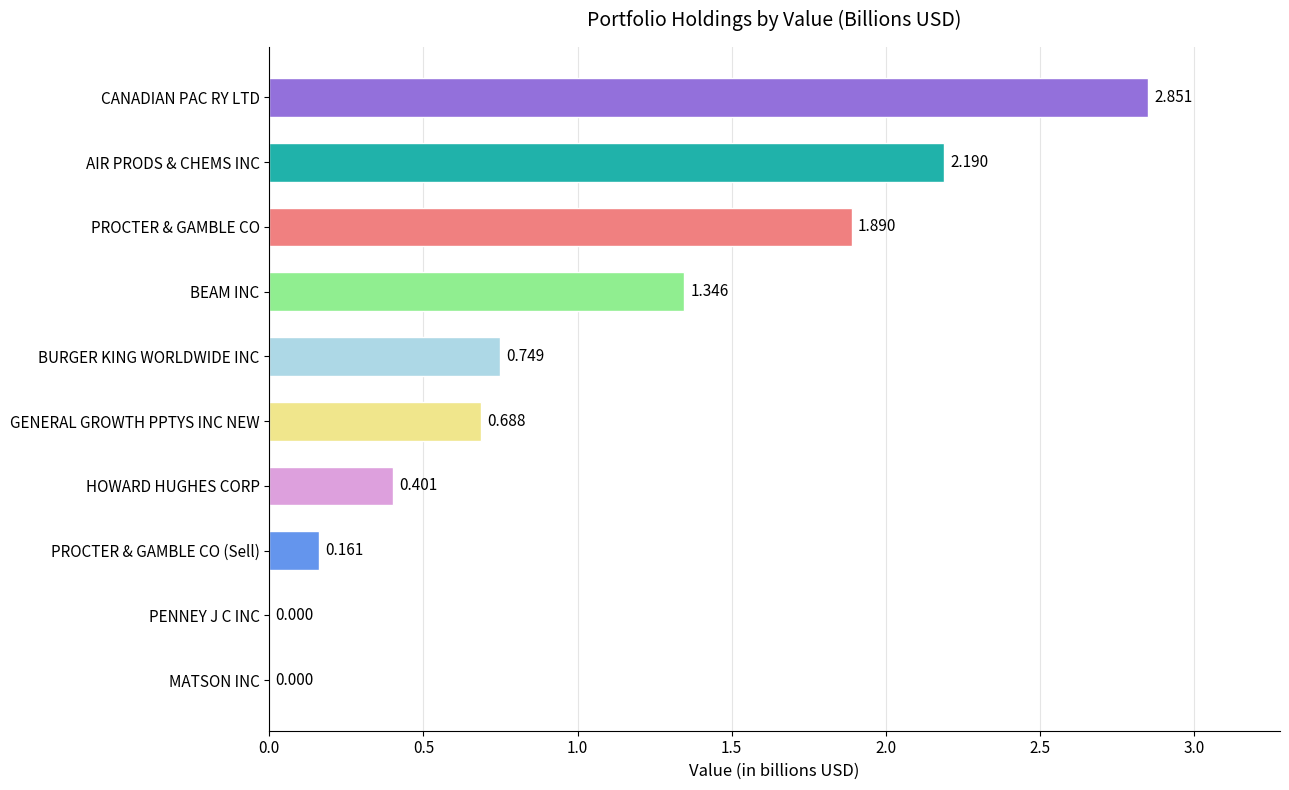

Which has a higher value, PROCTER & GAMBLE CO (Sell) or BEAM INC?

BEAM INC